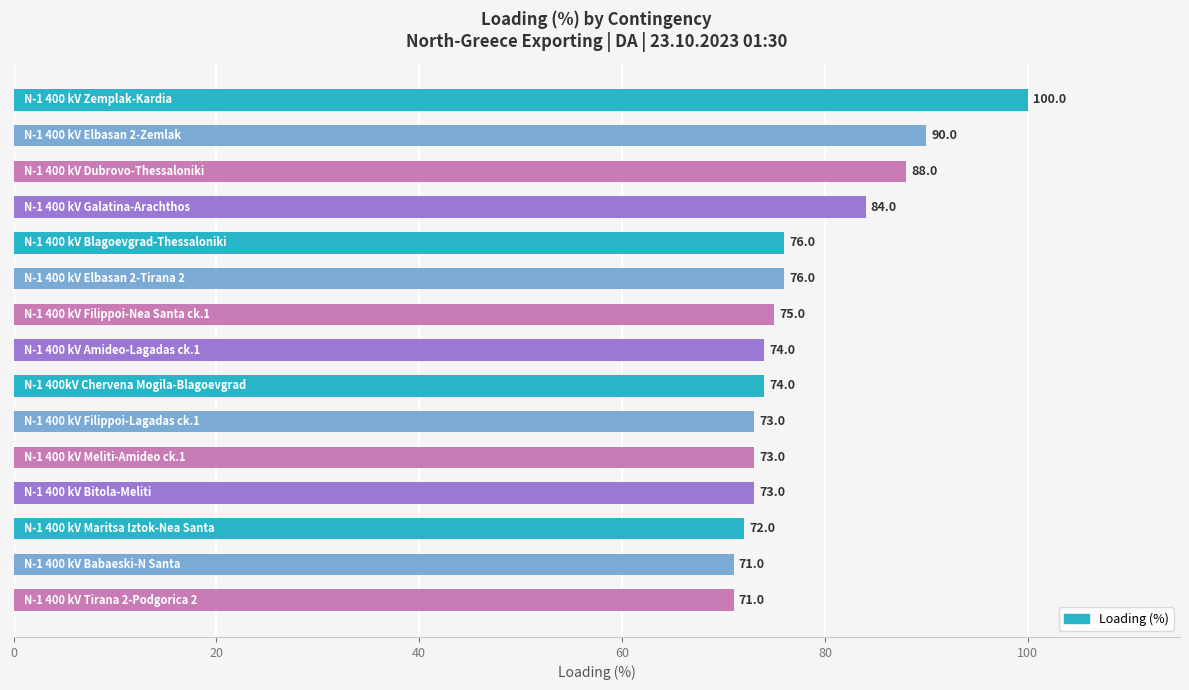

Count the number of data series in this chart.

1